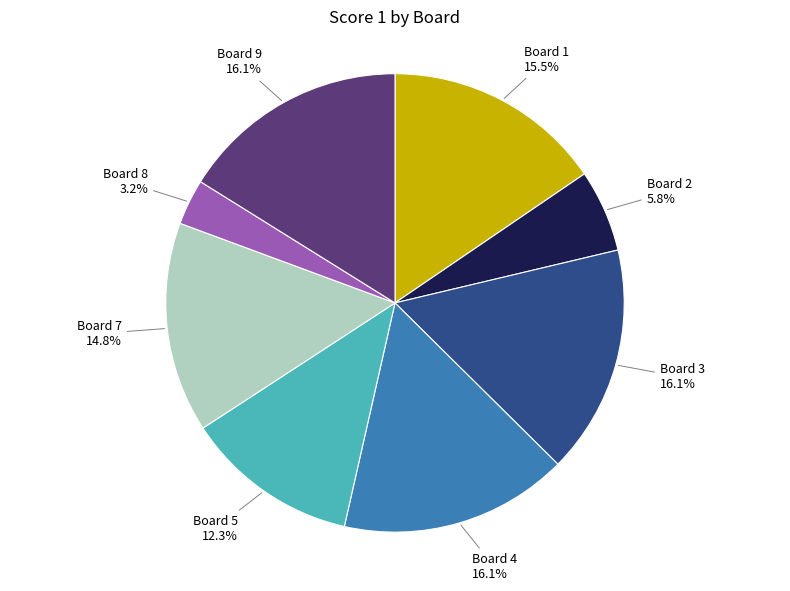

Is there any slice that represents more than half of the pie?

No